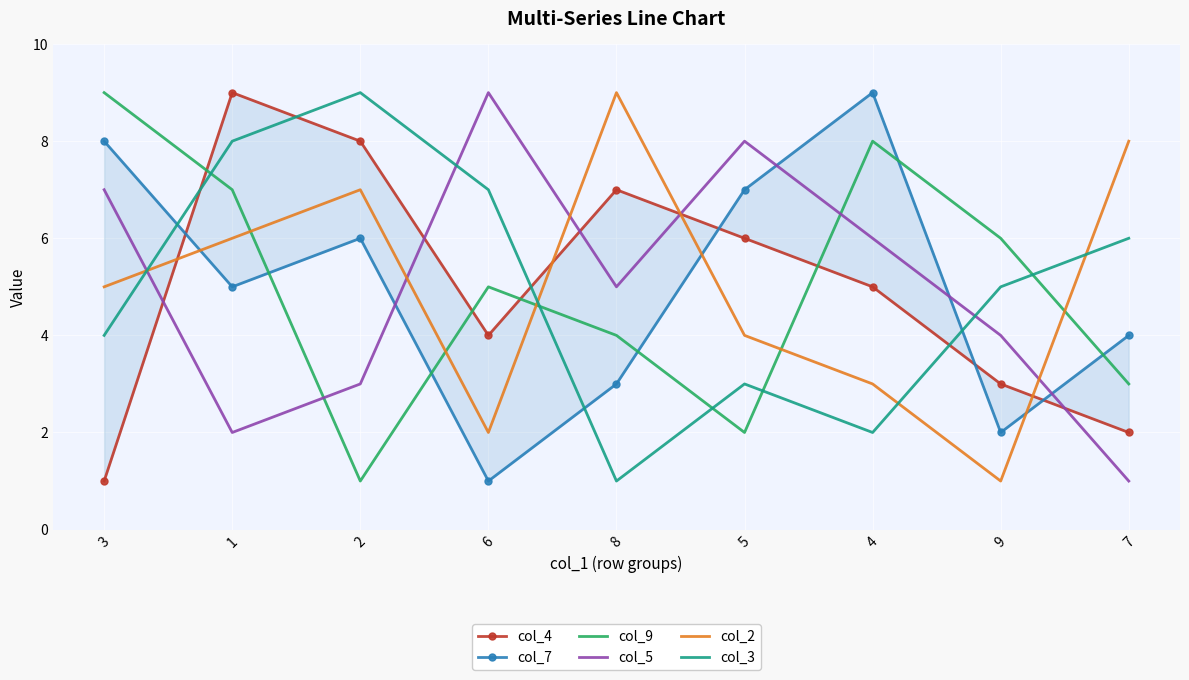

True or false: col_2 has a value of 1 at 9.

True